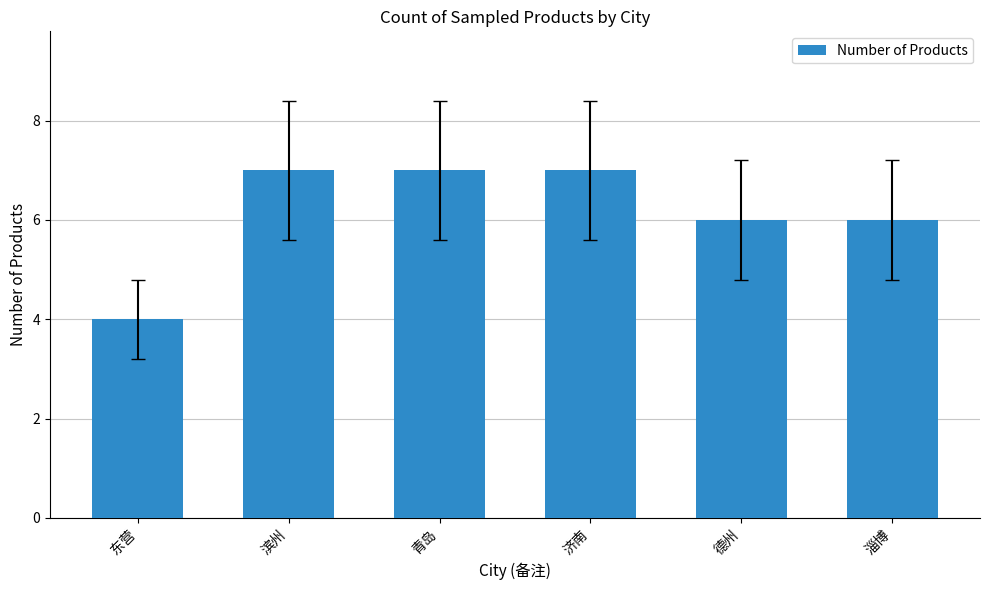

True or false: the data shows 7 at 滨州.

True